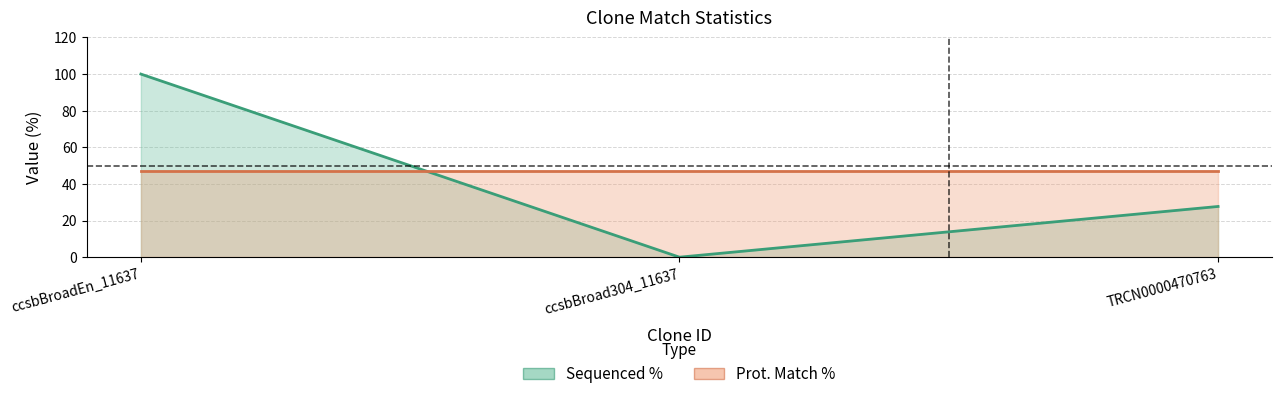

True or false: the data shows 48.7 at TRCN0000470763.

False